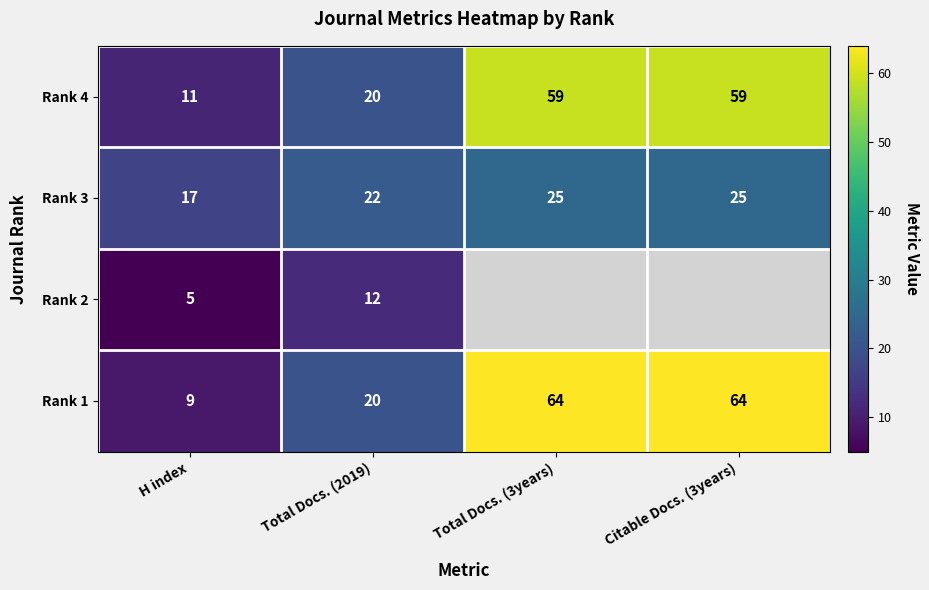

What is the maximum value for Rank 1?

64